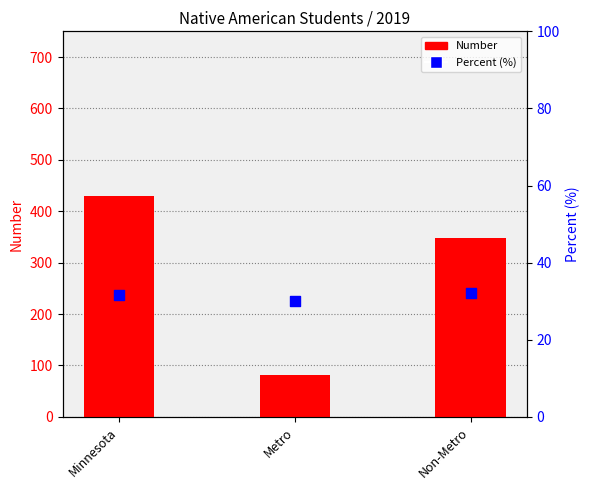

Which series reaches the maximum Y coordinate?

Number